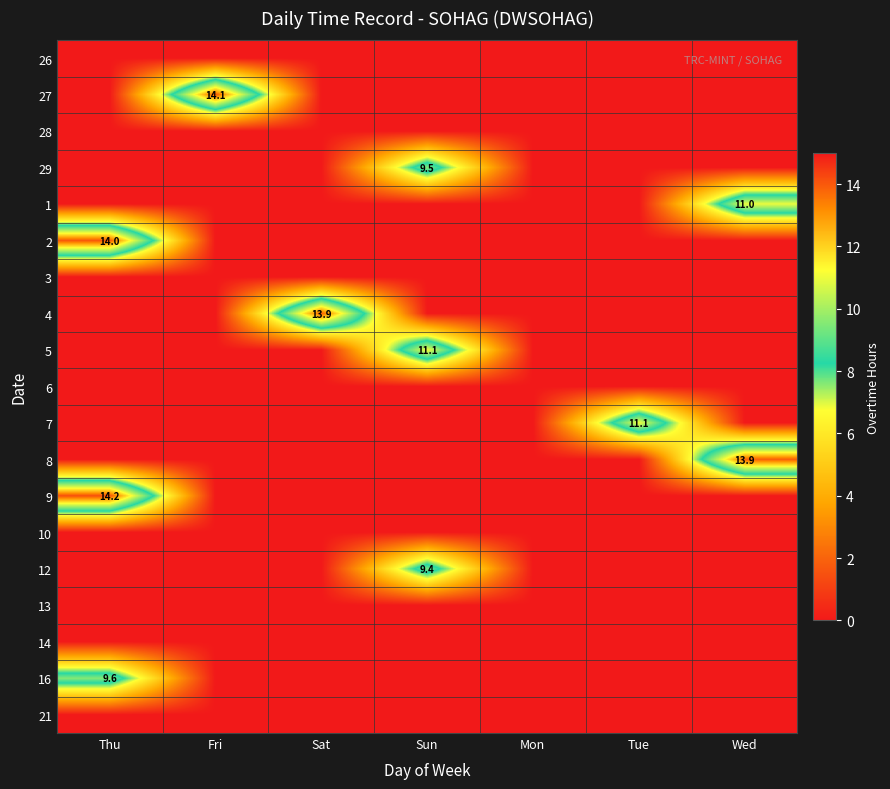

True or false: 27 has a value of 14.1 at Fri.

True